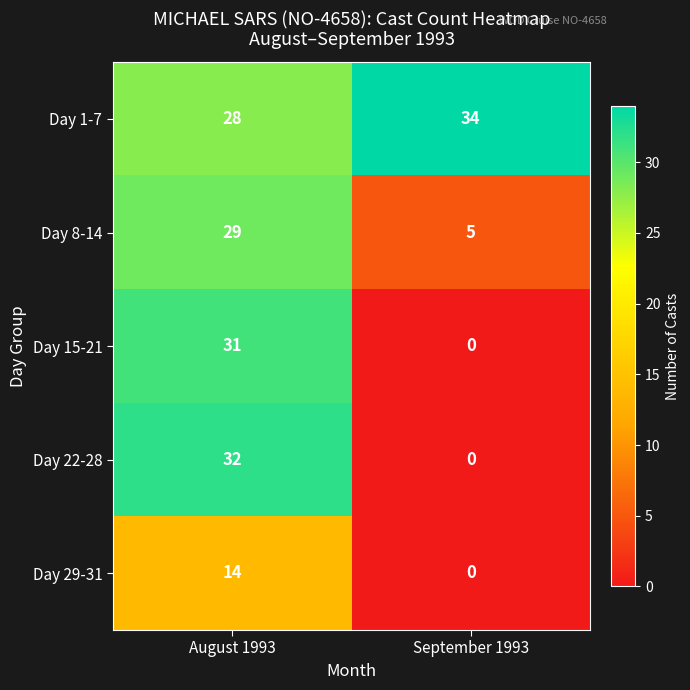

How many categories are shown in the chart?

2